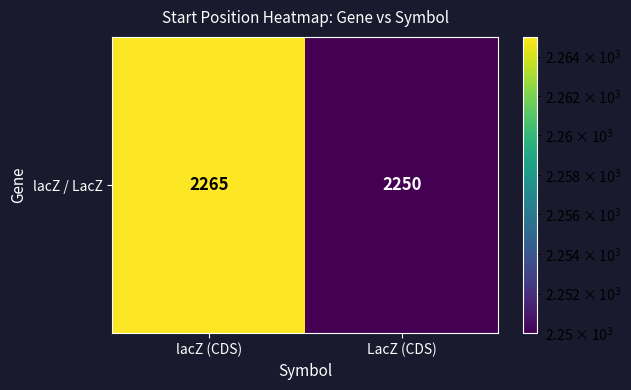

The value at LacZ (CDS) is 1464. True or false?

False